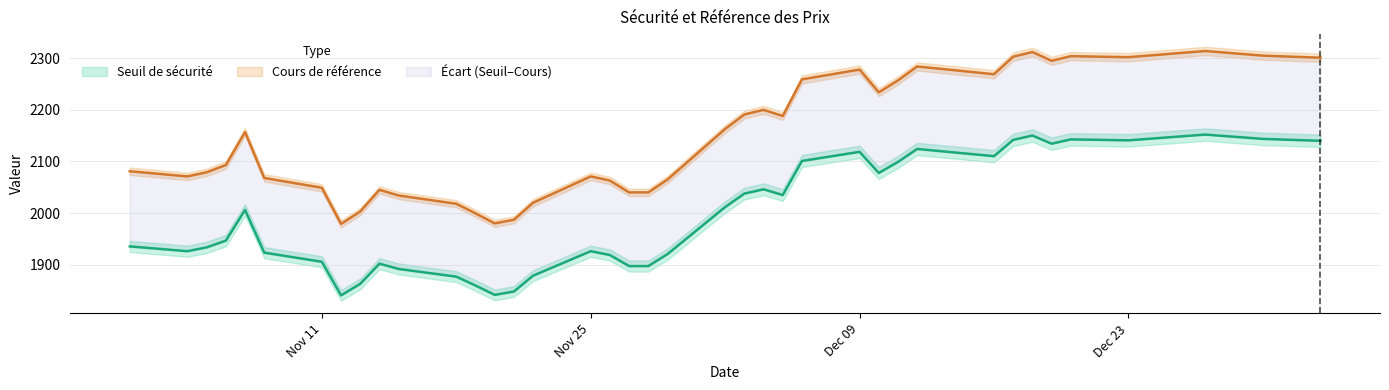

How many values in the Seuil de sécurité series exceed 1946?

20